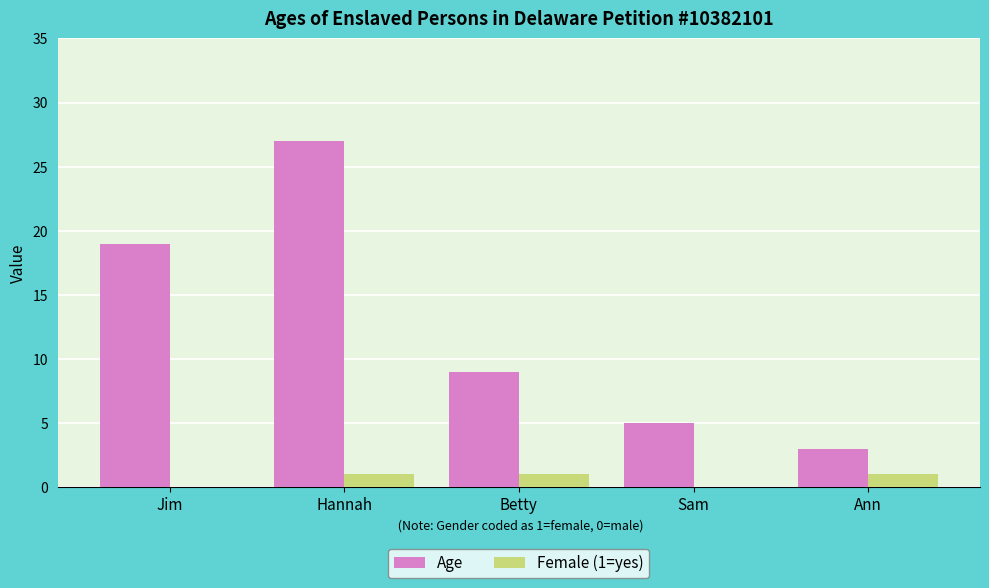

Is the value of Age at Sam greater than the value of Female (1=yes) at Sam?

Yes